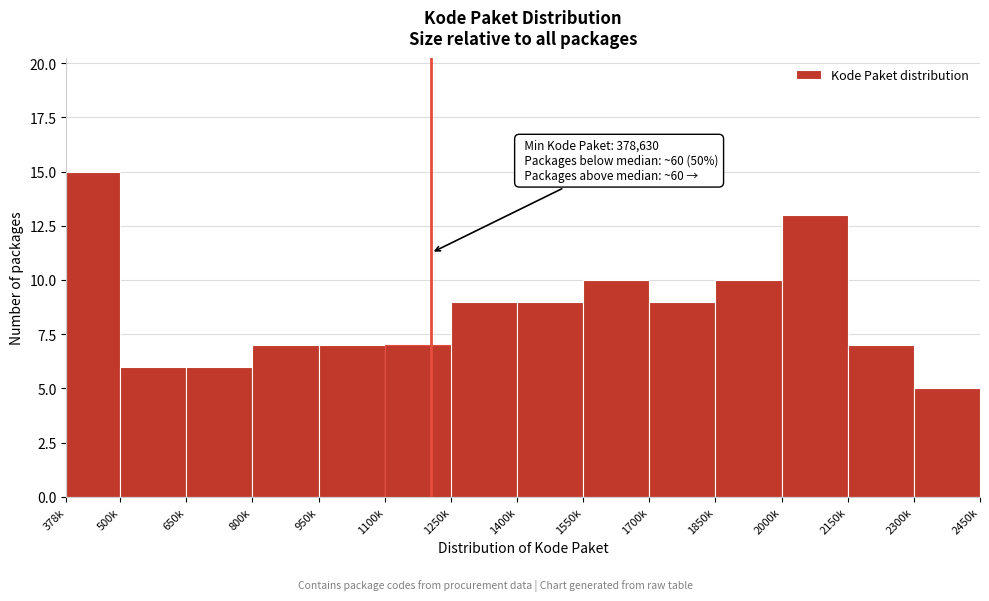

Reading left to right, list all the values displayed in this chart.

378k=15	500k=6	650k=6	800k=7	950k=7	1100k=7	1250k=9	1400k=9	1550k=10	1700k=9	1850k=10	2000k=13	2150k=7	2300k=5